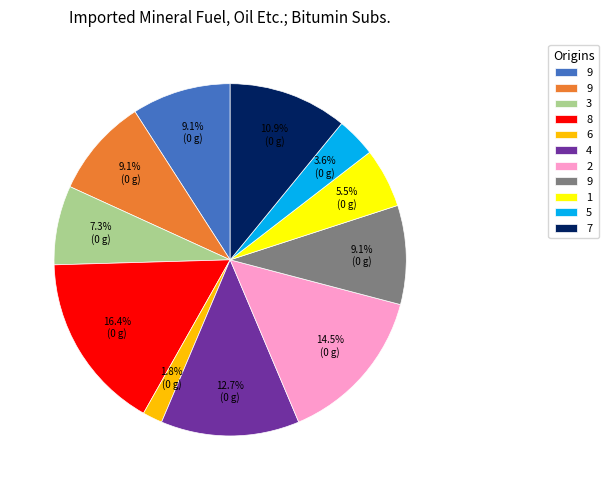

Is there a majority slice in this chart?

No